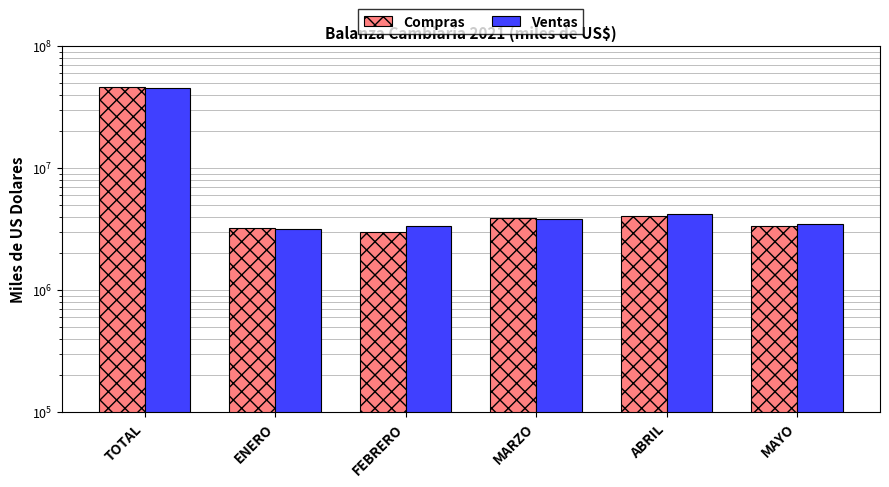

Are the bars grouped side by side (vs. stacked)?

Yes